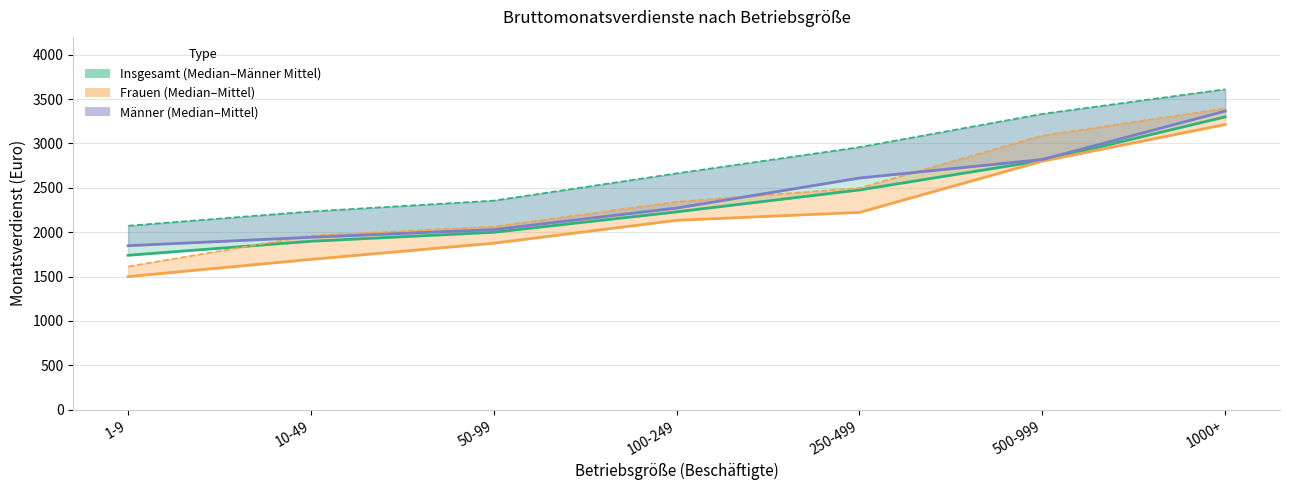

Where is Männer Mittel nearest to the value 2841?

250-499